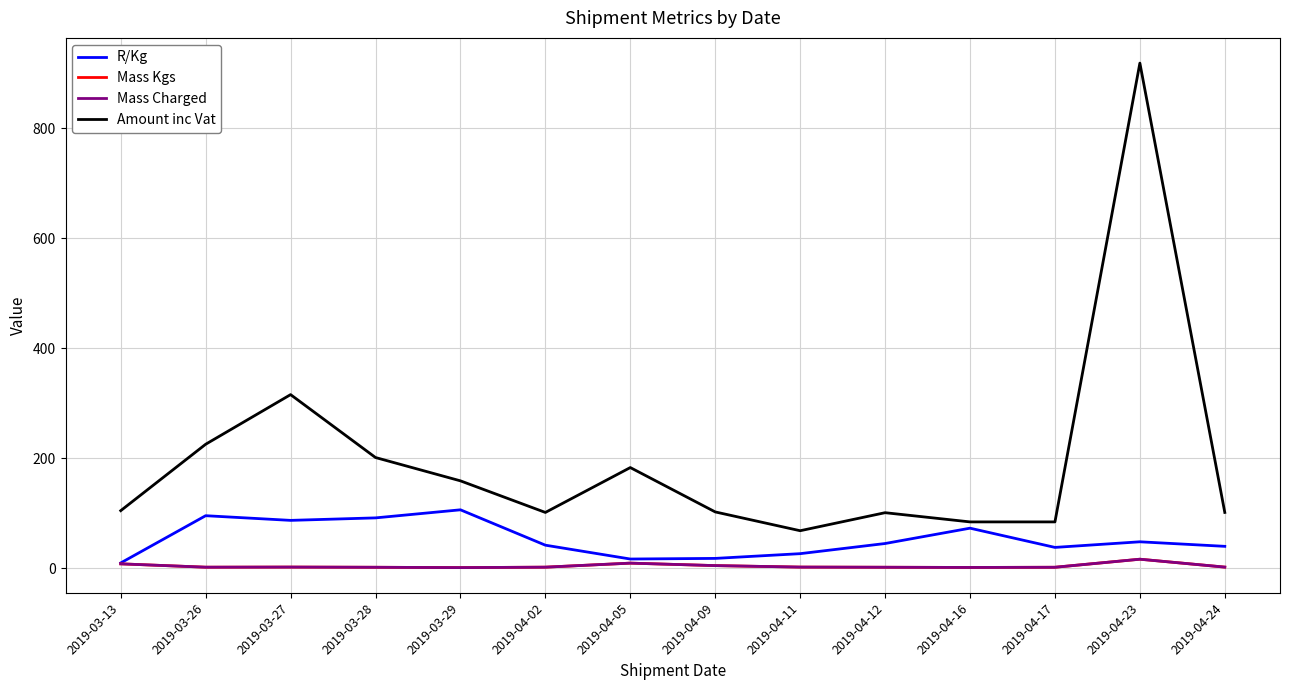

What is the value of the Mass Kgs point at the 11th from the left?

1.6